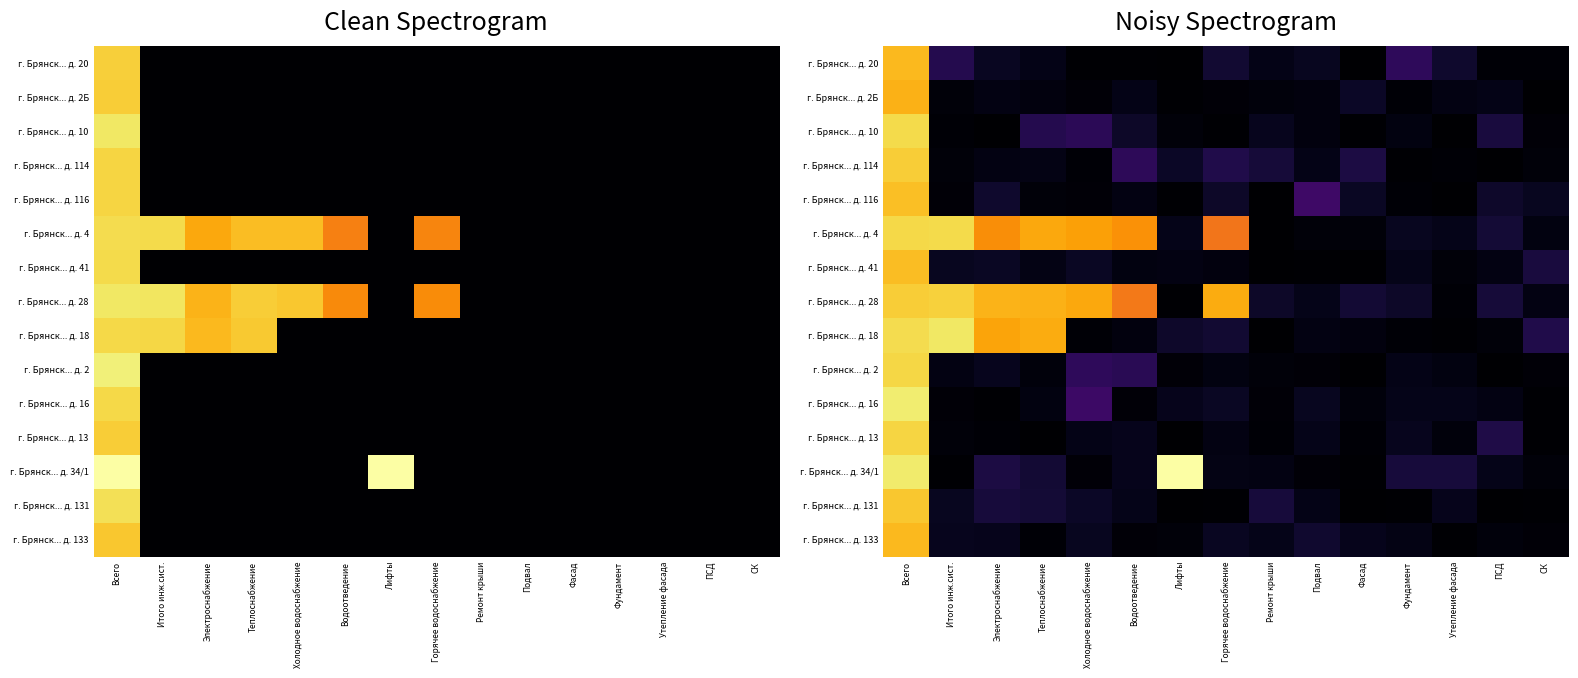

Between Всего and Холодное водоснабжение, which series saw the biggest shift?

г. Брянск... д. 34/1